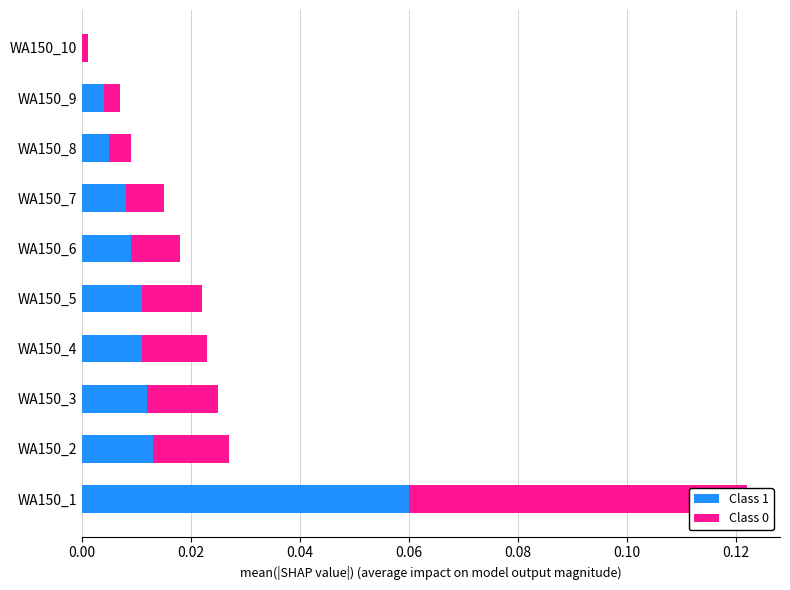

Reading left to right, list all the values displayed in this chart.

Class 1: 0.1	0.0	0.0	0.0	0.0	0.0	0.0	0.0	0.0	0.0
Class 0: 0.1	0.0	0.0	0.0	0.0	0.0	0.0	0.0	0.0	0.0